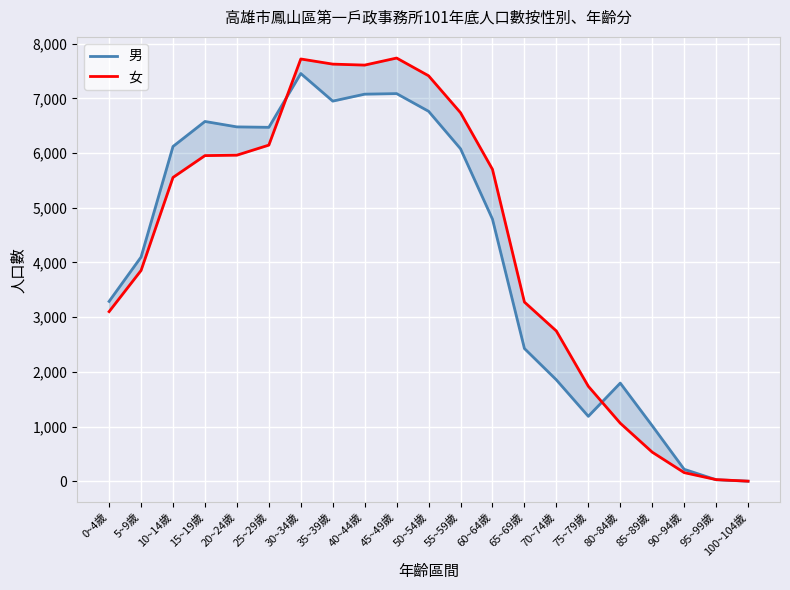

What is the smallest value displayed?

3